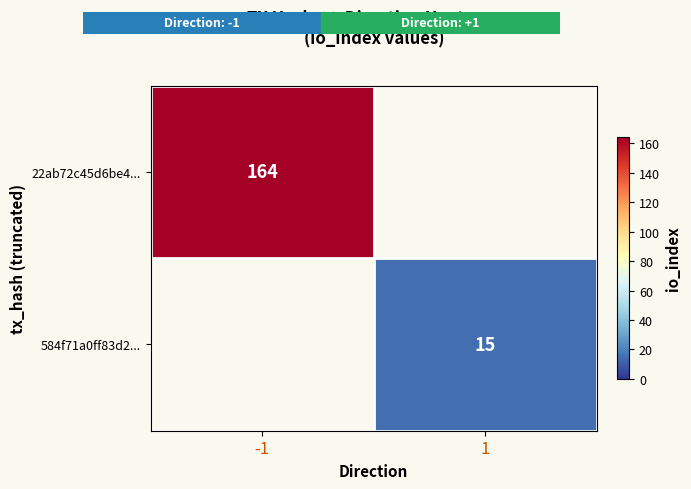

The value of 584f71a0ff83d2... at 1 is 15. True or false?

True